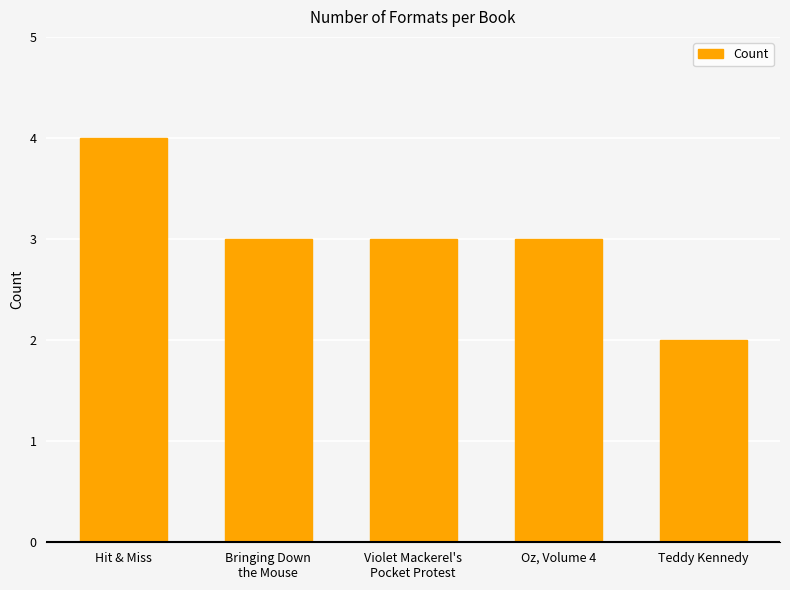

What is the label of the 2nd bar from the right?

Oz, Volume 4